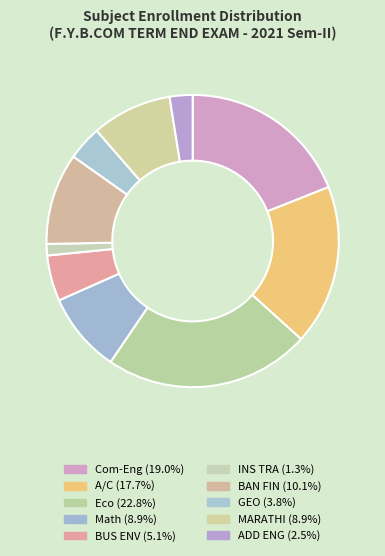

Is it true that BAN FIN is 1% of the pie?

False